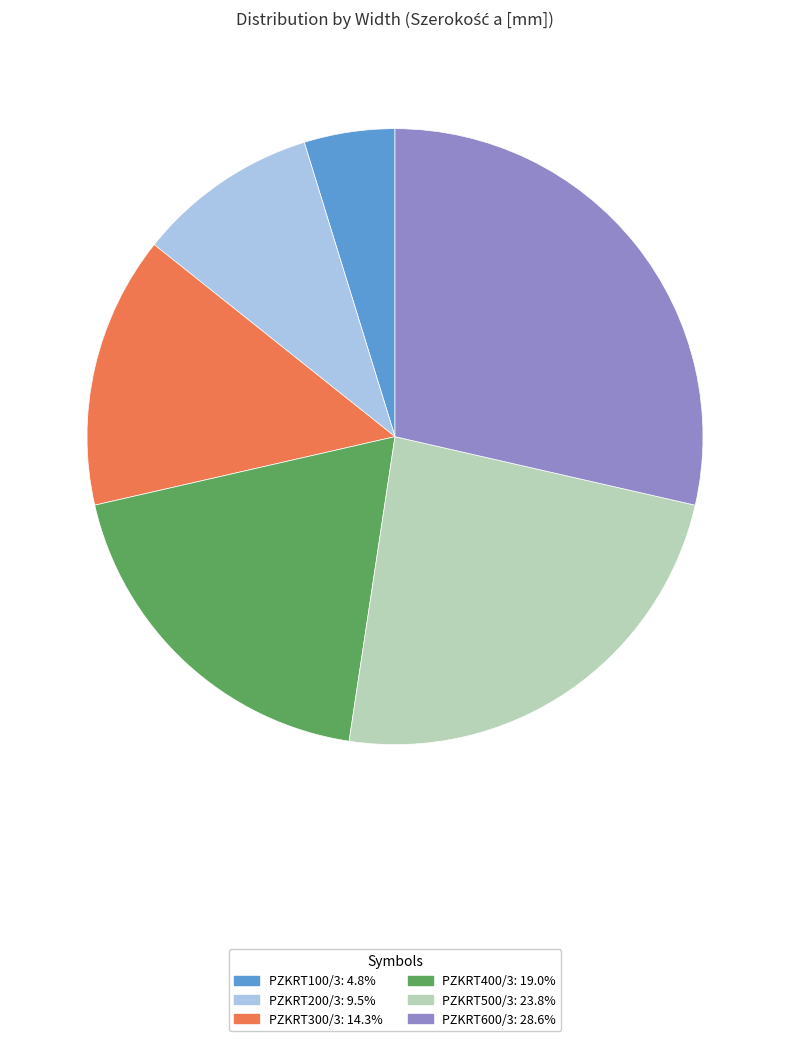

Rank the categories by value from lowest to highest.

PZKRT100/3, PZKRT200/3, PZKRT300/3, PZKRT400/3, PZKRT500/3, PZKRT600/3